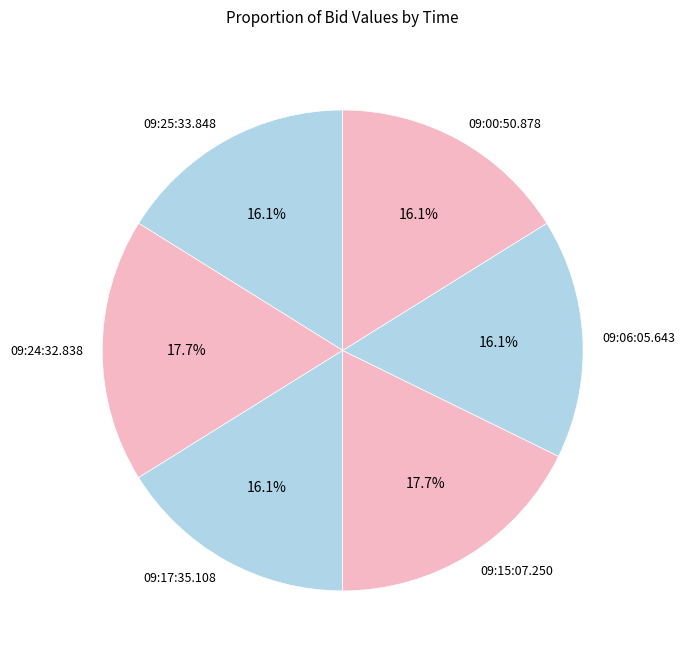

What percentage is the 09:00:50.878 slice, to the nearest percent?

16%